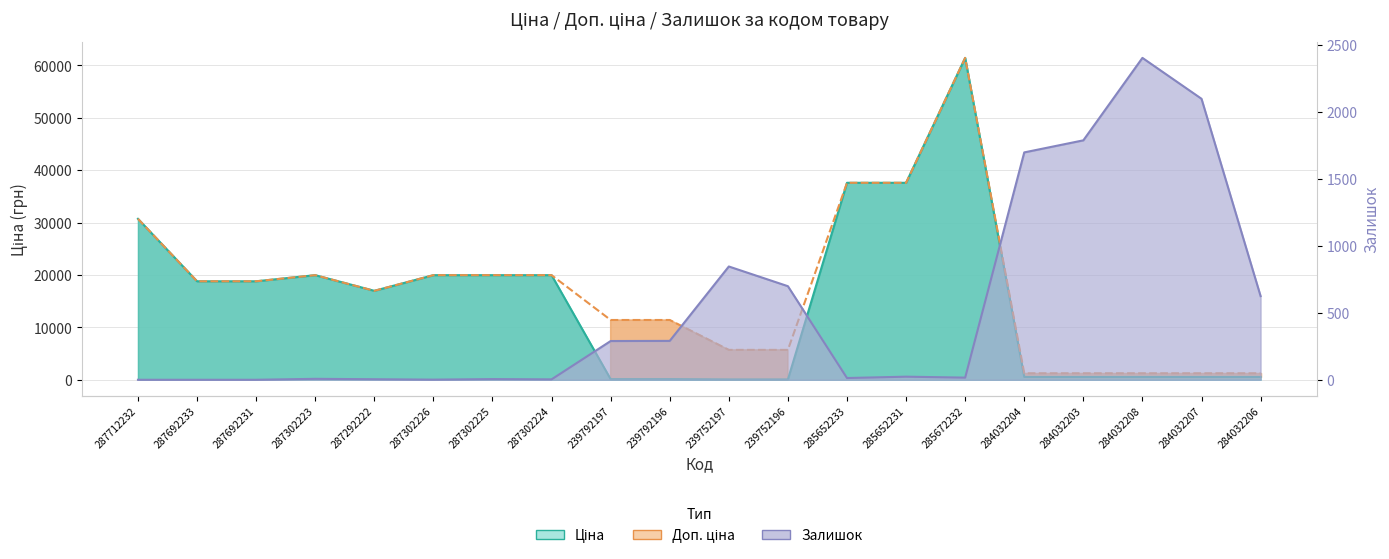

At which label is Ціна closest to 30745?

287712232